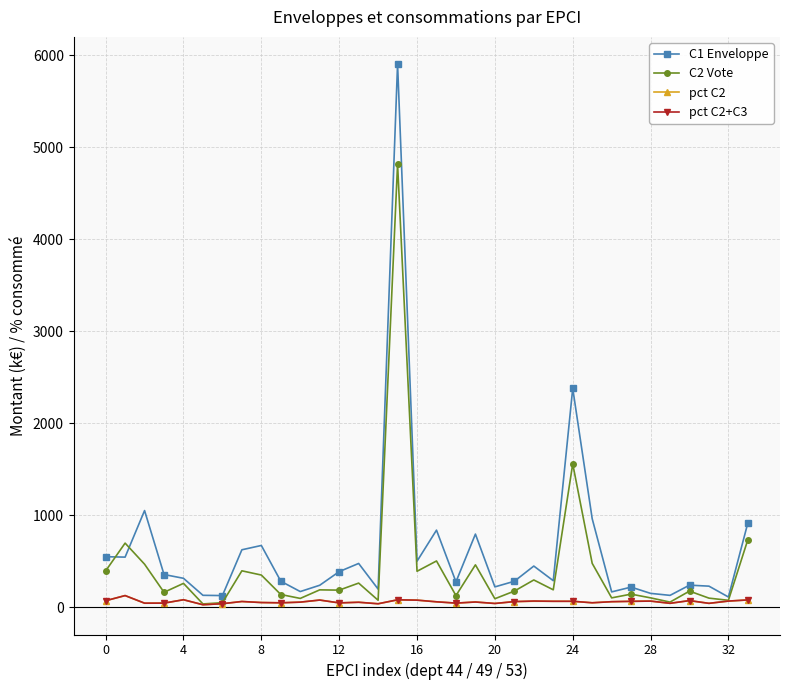

Which series has the largest range (max minus min)?

C1 Enveloppe